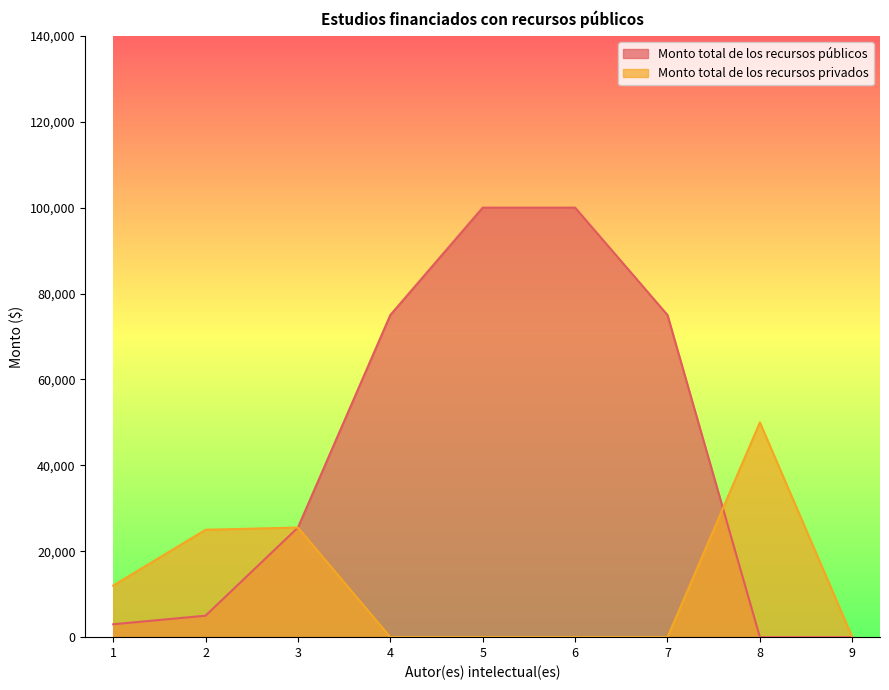

How many data points does each series have?

9